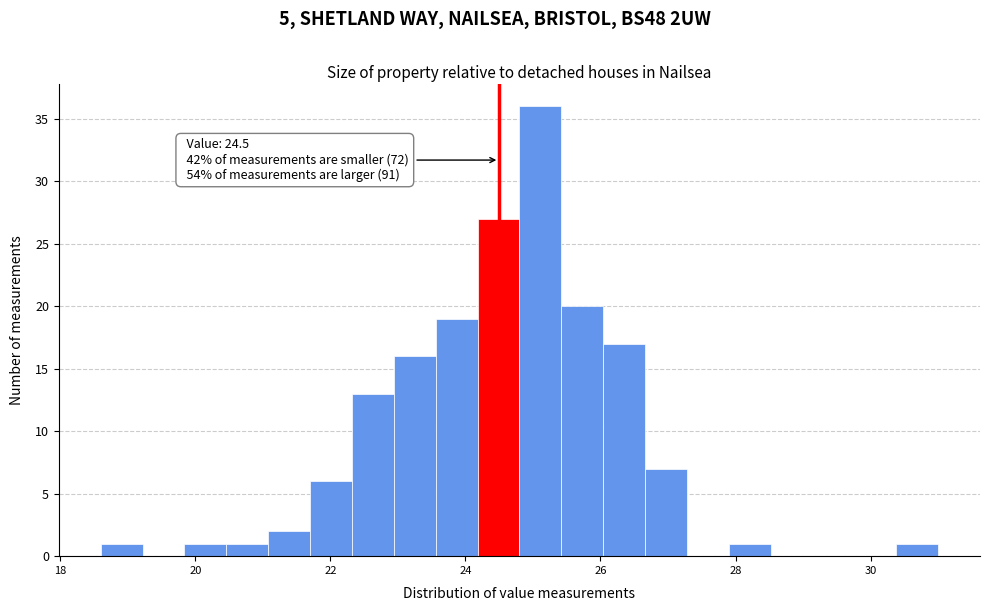

Read against the x-axis, roughly where is the centre of the tallest bar?

25.2